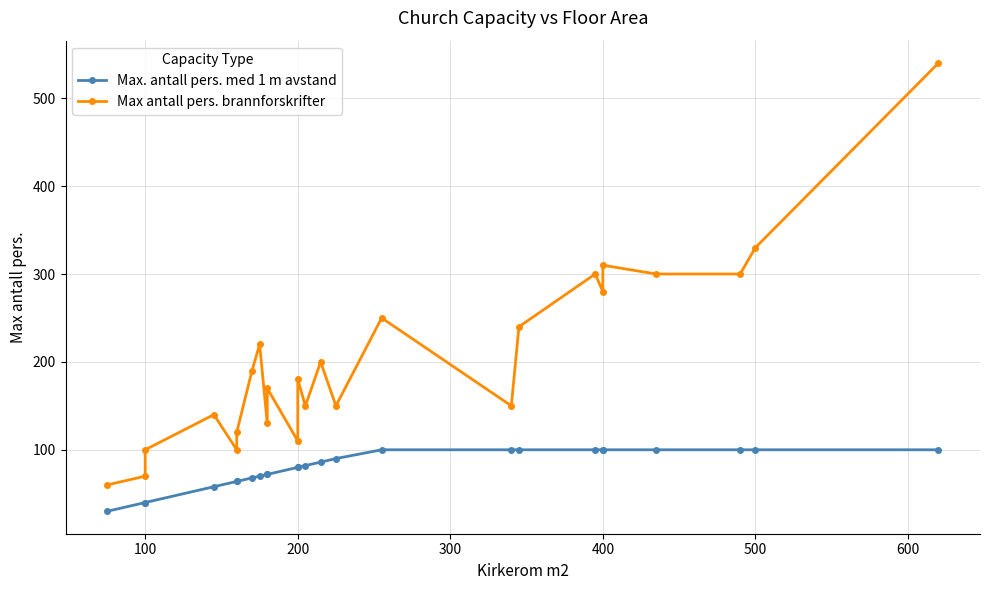

How many lines are shown in the chart?

2